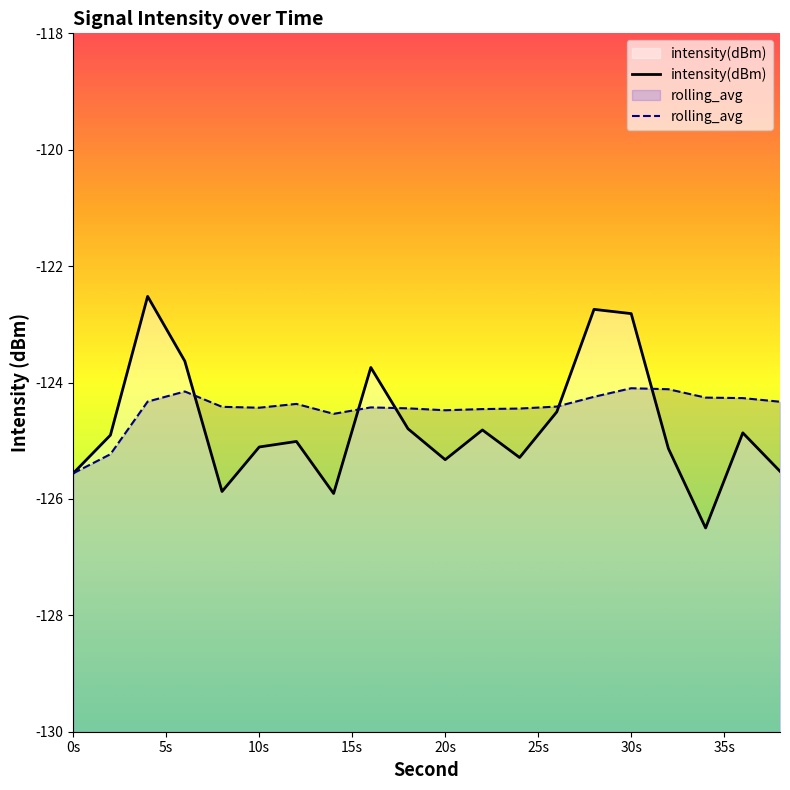

What is the average value of the intensity(dBm) series?

-124.7